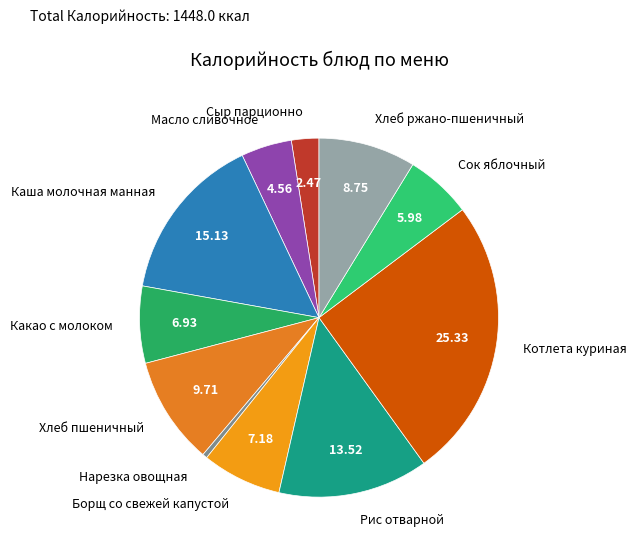

The Борщ со свежей капустой slice represents 7% of the pie. True or false?

True